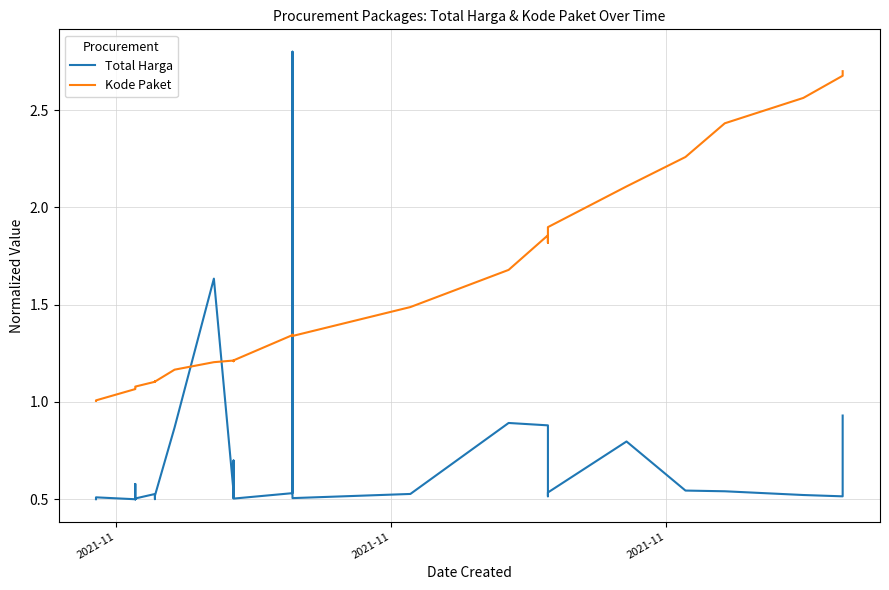

List the series in order of their overall mean, lowest first.

Total Harga, Kode Paket